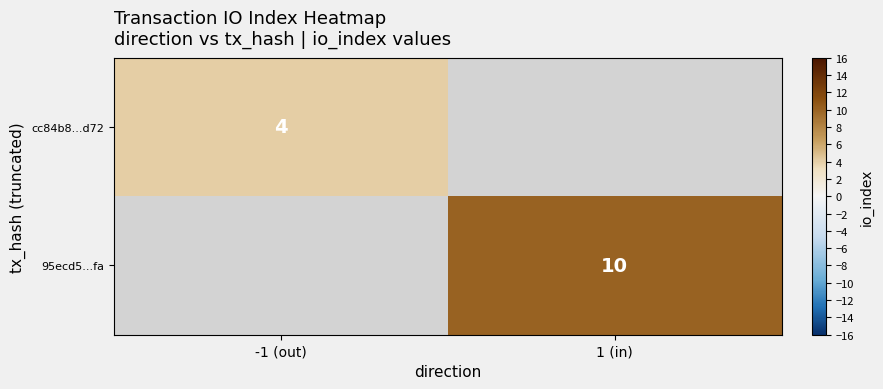

Is the value of cc84b8...d72 at -1 (out) greater than the value of 95ecd5...fa at 1 (in)?

No